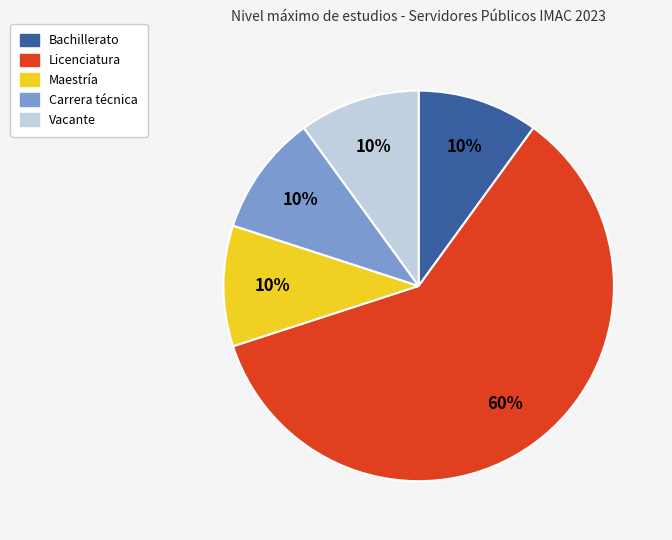

Is there any slice that represents more than half of the pie?

Yes